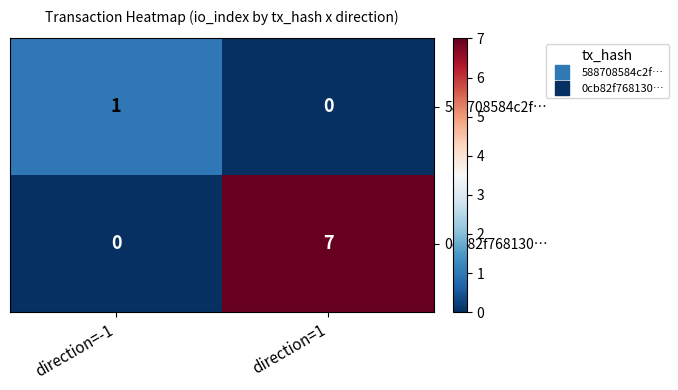

Count the number of data series in this chart.

2